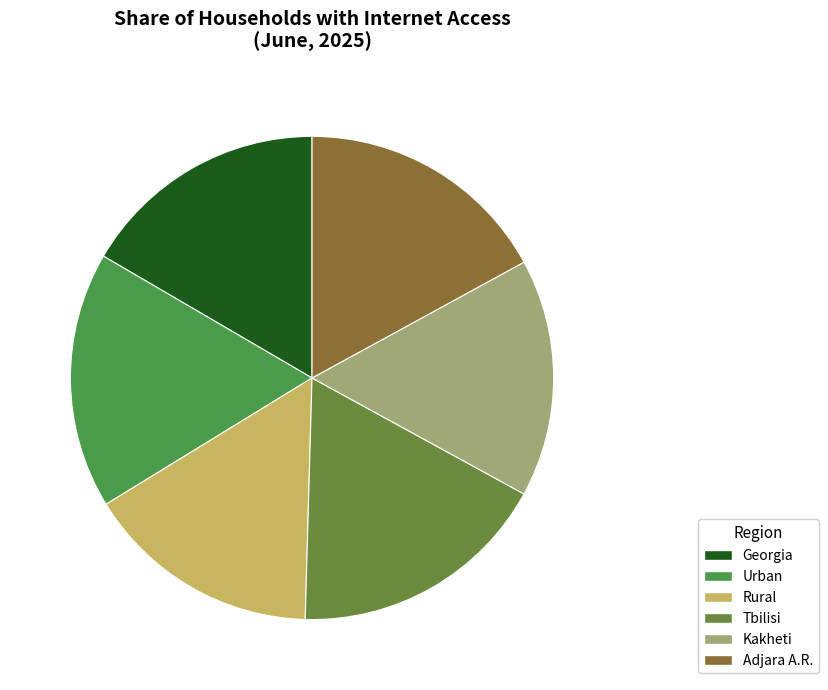

Count the number of slices in the pie.

6